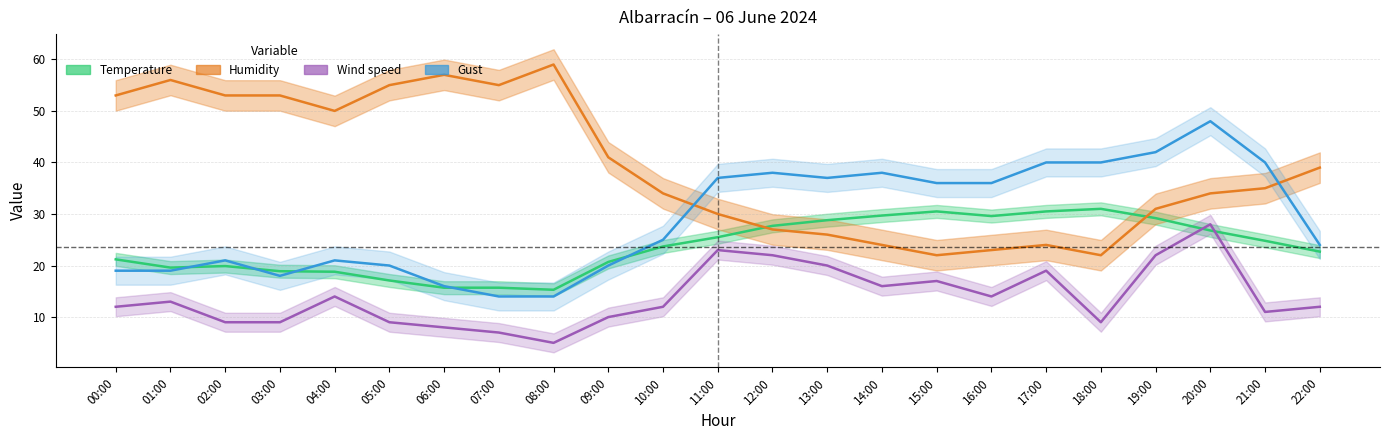

Reading left to right, transcribe all the data shown in this chart.

Temperature: 00:00=21.2	01:00=19.6	02:00=19.9	03:00=18.9	04:00=18.8	05:00=17.1	06:00=15.7	07:00=15.7	08:00=15.3	09:00=20.7	10:00=23.7	11:00=25.5	12:00=27.7	13:00=28.8	14:00=29.7	15:00=30.5	16:00=29.6	17:00=30.5	18:00=31.0	19:00=29.2	20:00=26.8	21:00=24.8	22:00=22.7
Humidity: 00:00=53.0	01:00=56.0	02:00=53.0	03:00=53.0	04:00=50.0	05:00=55.0	06:00=57.0	07:00=55.0	08:00=59.0	09:00=41.0	10:00=34.0	11:00=30.0	12:00=27.0	13:00=26.0	14:00=24.0	15:00=22.0	16:00=23.0	17:00=24.0	18:00=22.0	19:00=31.0	20:00=34.0	21:00=35.0	22:00=39.0
Wind speed: 00:00=12.0	01:00=13.0	02:00=9.0	03:00=9.0	04:00=14.0	05:00=9.0	06:00=8.0	07:00=7.0	08:00=5.0	09:00=10.0	10:00=12.0	11:00=23.0	12:00=22.0	13:00=20.0	14:00=16.0	15:00=17.0	16:00=14.0	17:00=19.0	18:00=9.0	19:00=22.0	20:00=28.0	21:00=11.0	22:00=12.0
Gust: 00:00=19.0	01:00=19.0	02:00=21.0	03:00=18.0	04:00=21.0	05:00=20.0	06:00=16.0	07:00=14.0	08:00=14.0	09:00=20.0	10:00=25.0	11:00=37.0	12:00=38.0	13:00=37.0	14:00=38.0	15:00=36.0	16:00=36.0	17:00=40.0	18:00=40.0	19:00=42.0	20:00=48.0	21:00=40.0	22:00=24.0